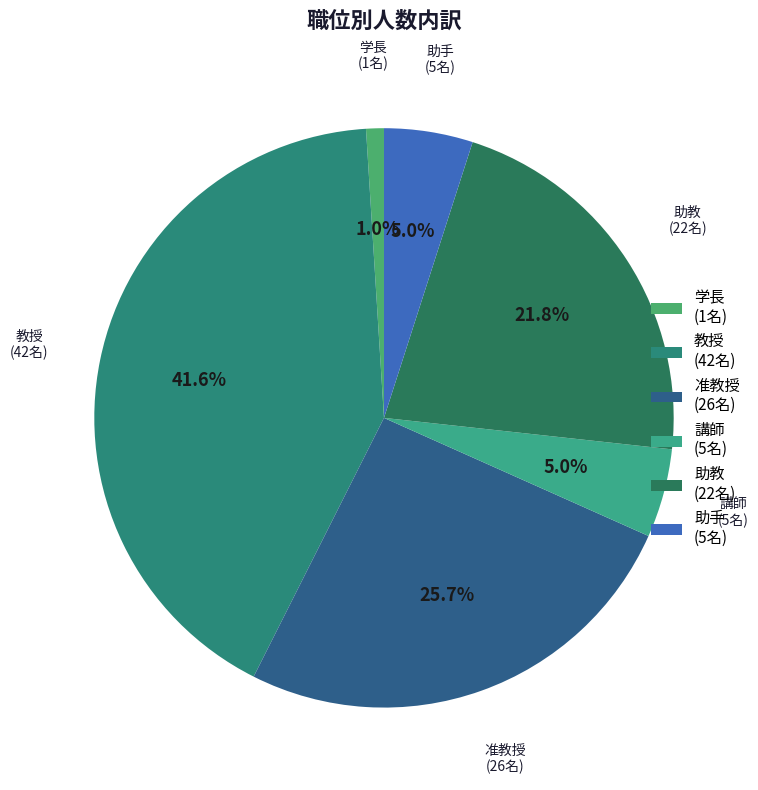

Which has a higher value, 教授 (42名) or 助教 (22名)?

教授 (42名)